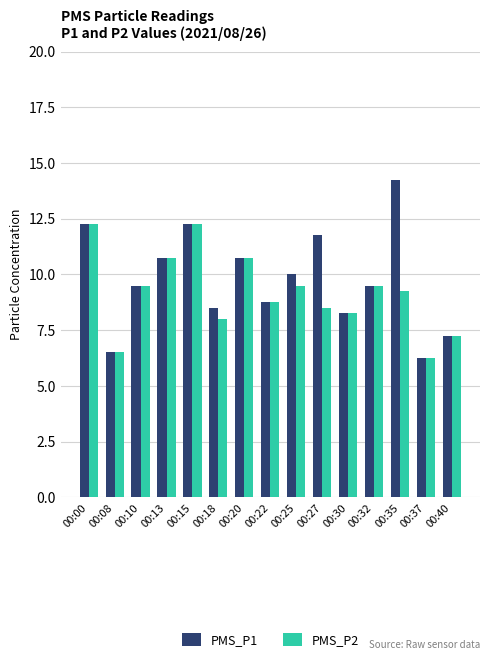

Where does the PMS_P2 series first go above 9?

00:00